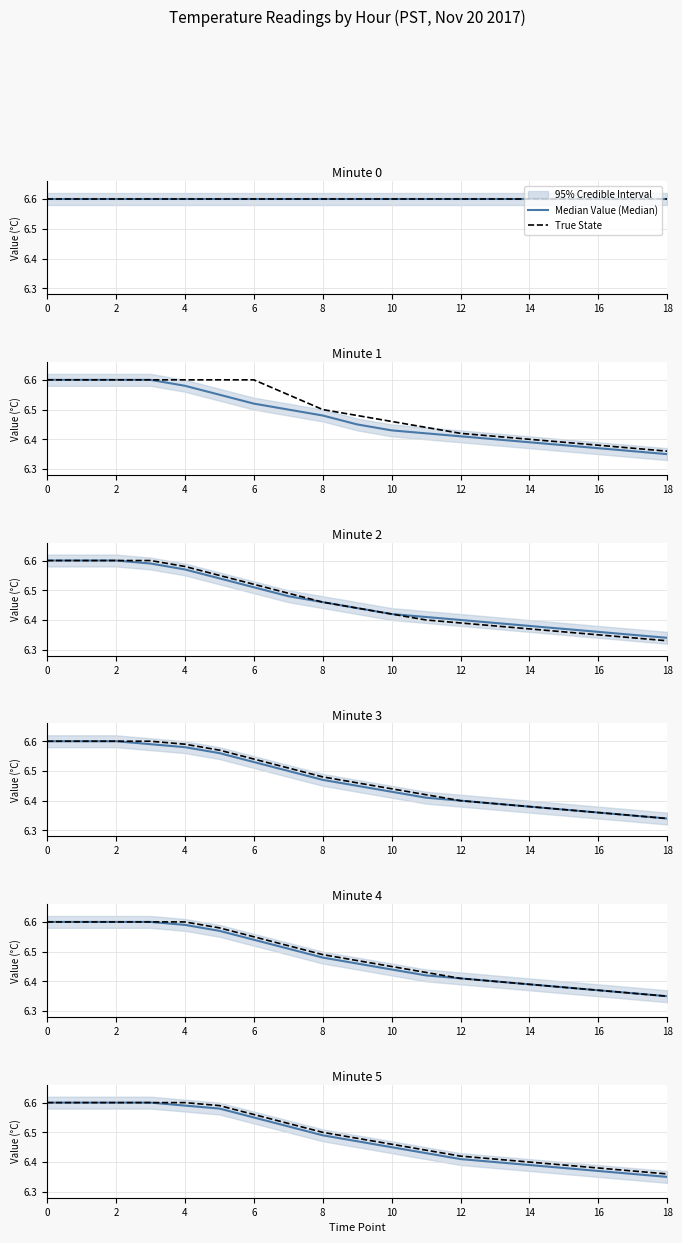

What is the sum of the True State values at 10 and 12?

12.9